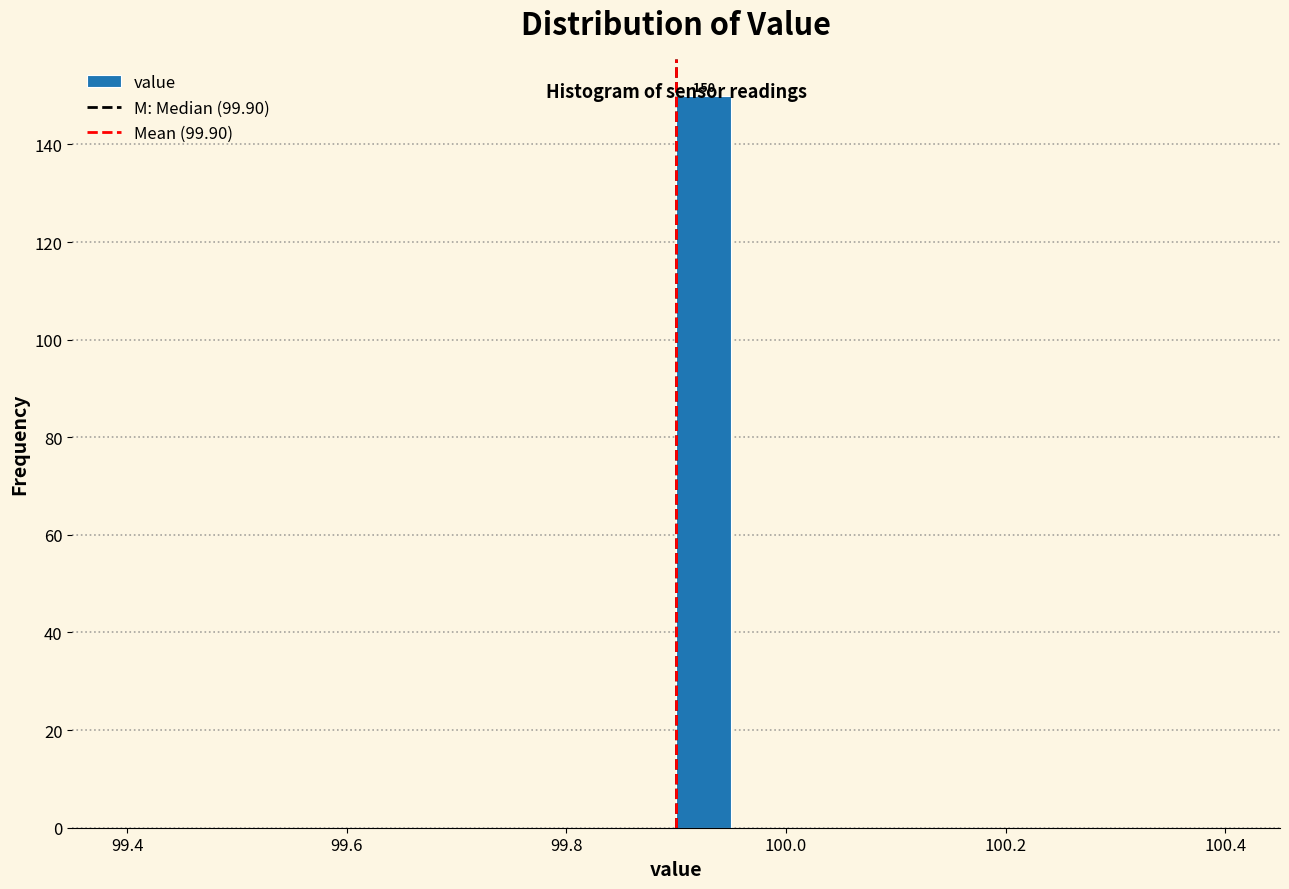

Around what value on the x-axis is the tallest bar? Give the approximate position of its centre, as read against the axis.

99.92